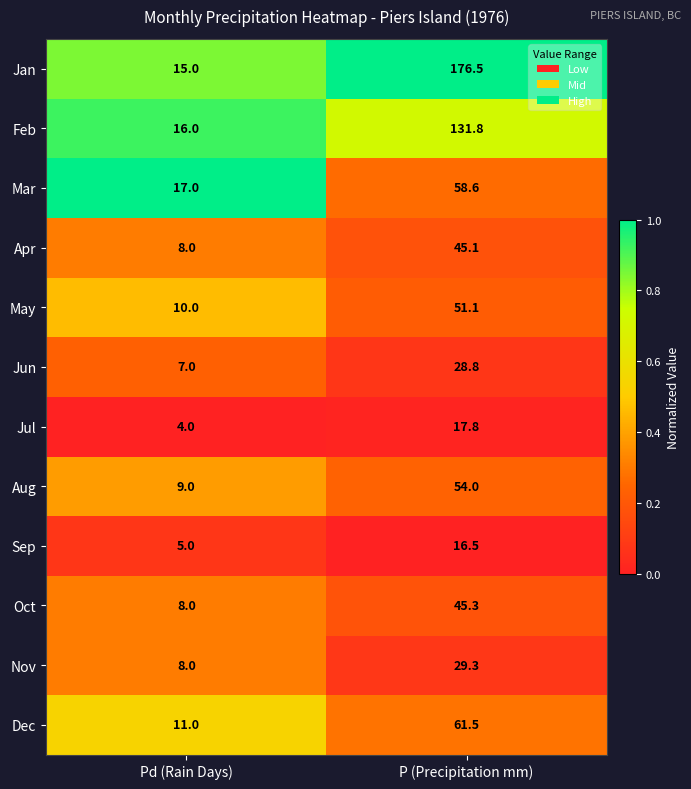

What is the difference between the maximum and minimum values in the Sep series?

11.5